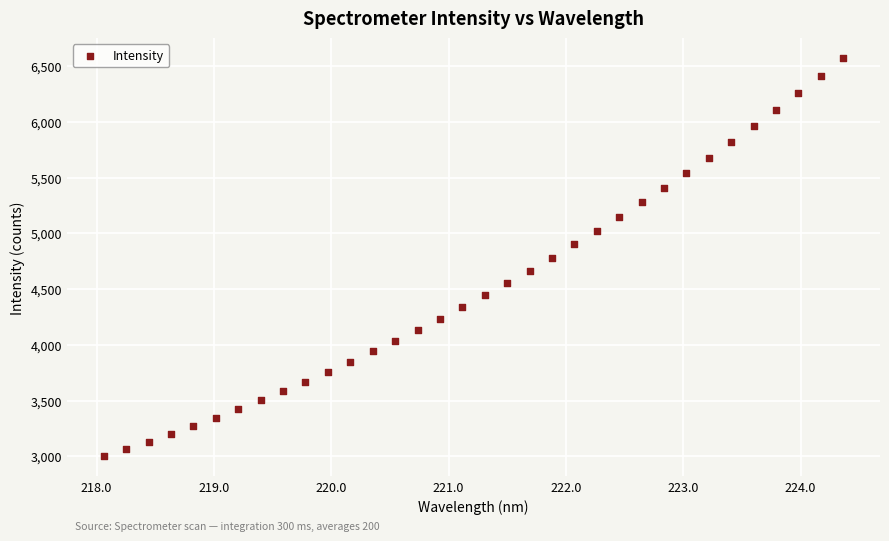

What is the range of Y values (max minus min)?

3573.0